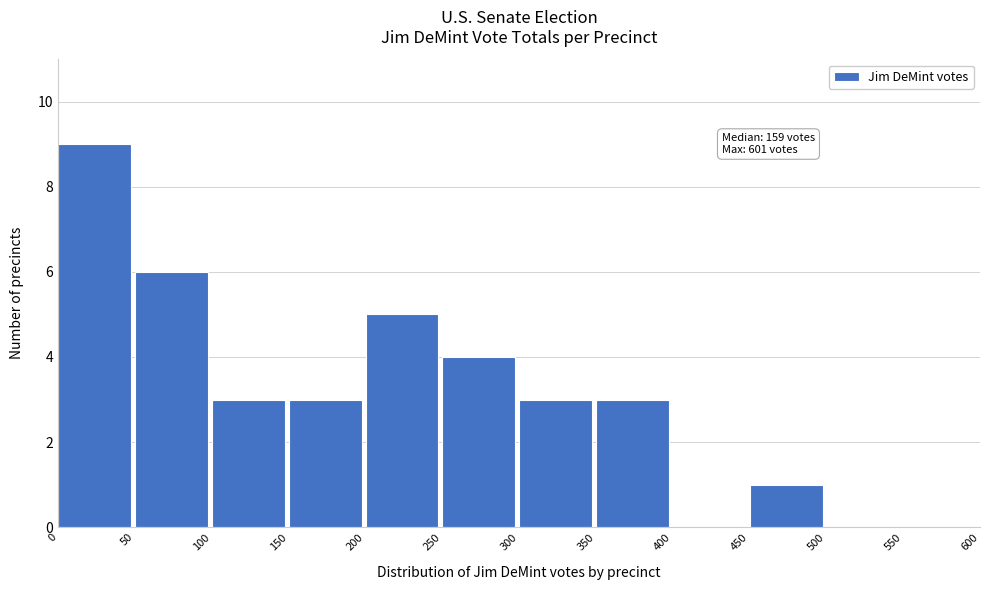

Which range on the x-axis has the tallest bar?

0 to 50